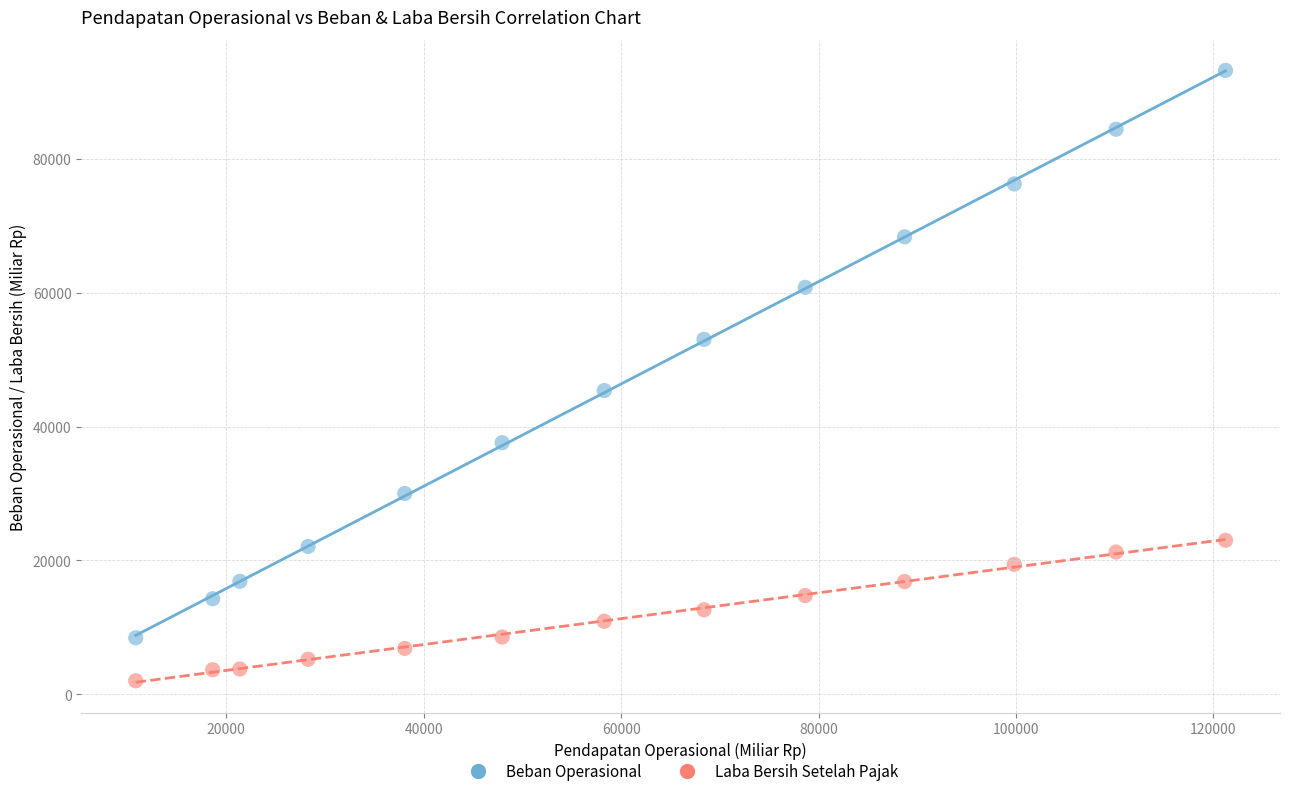

Across all data points, what is the range of X values (max minus min)?

110396.4